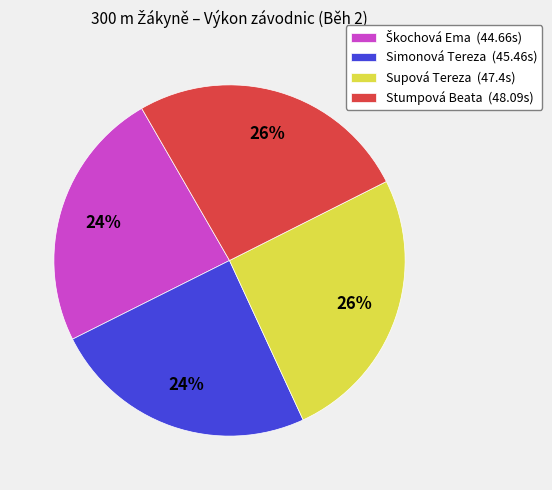

True or false: Stumpová Beata (48.09s) accounts for 37% of the total.

False